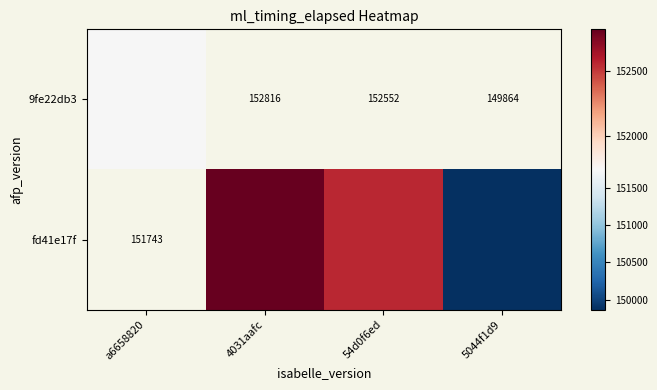

The 9fe22db3 series shows 151743.0 at a6658820. True or false?

True